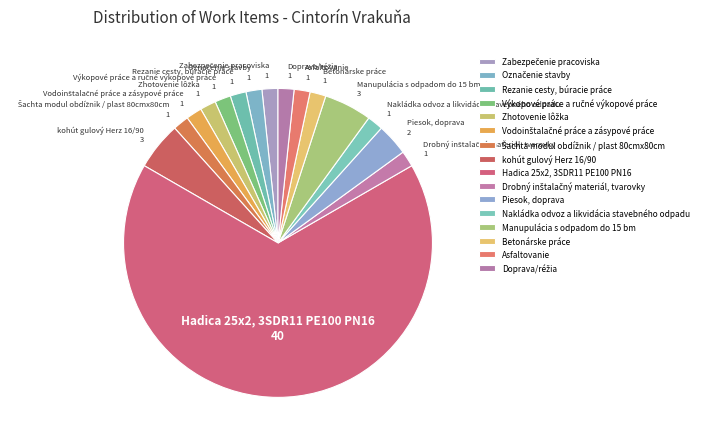

Do Nakládka odvoz a likvidácia stavebného odpadu and Manupulácia s odpadom do 15 bm together represent more than half of the pie?

No